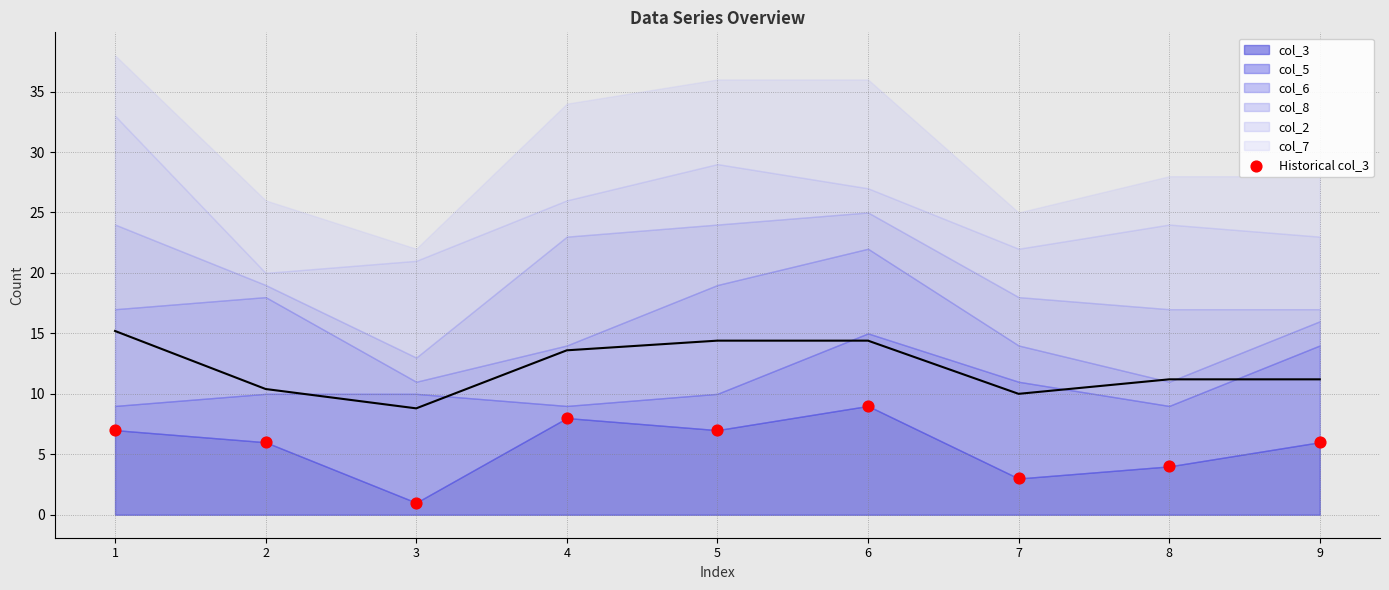

What is the average Y value?

6